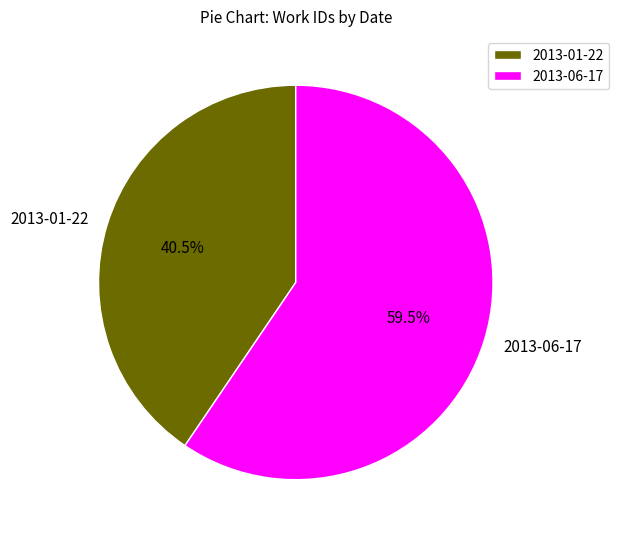

Which has a higher value, 2013-01-22 or 2013-06-17?

2013-06-17